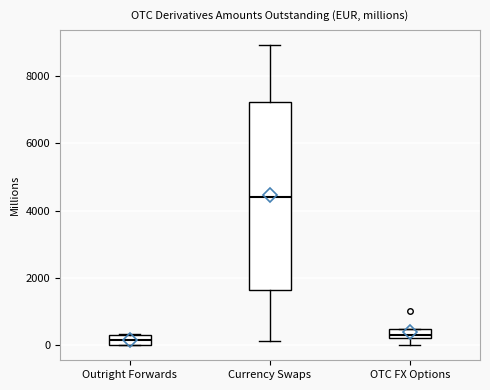

Where is the upper edge of the box for Outright Forwards on the y-axis? The values are not printed on the chart, so give them approximately, as read against the axis.

400